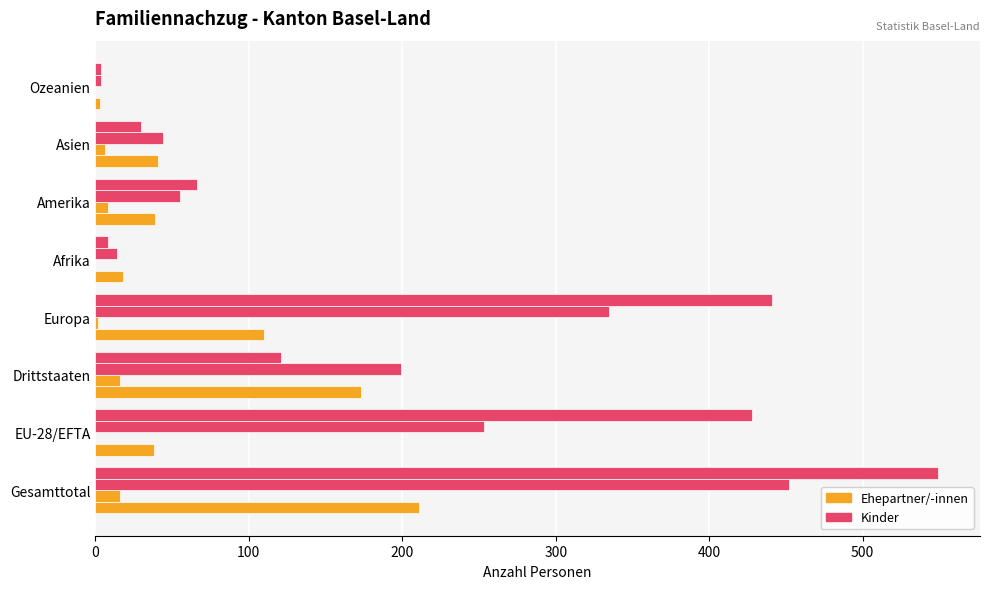

Count the number of categories in the chart.

8